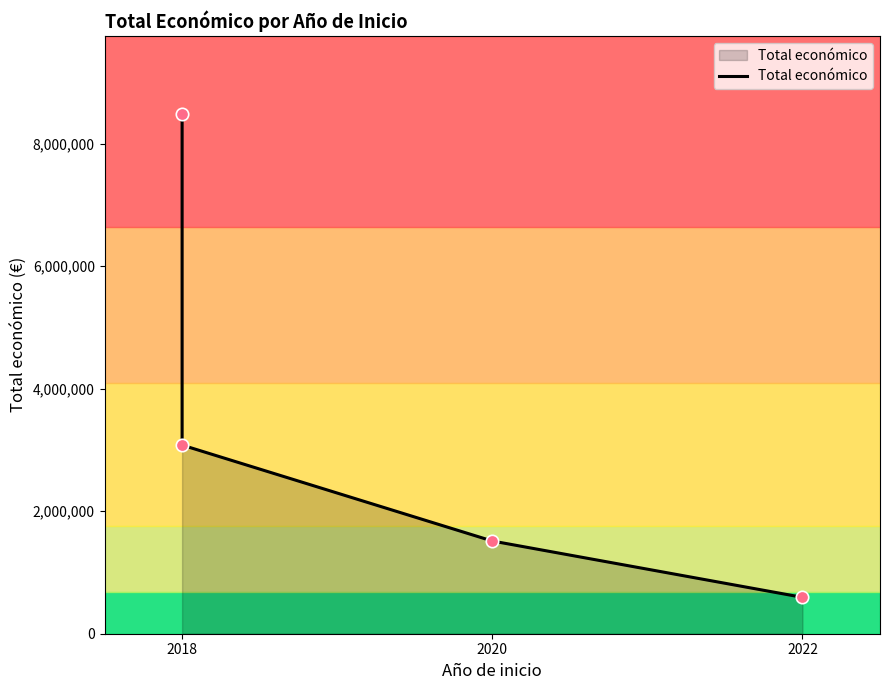

Approximately how many times larger is the value at 2020 compared to 2018?

0.5